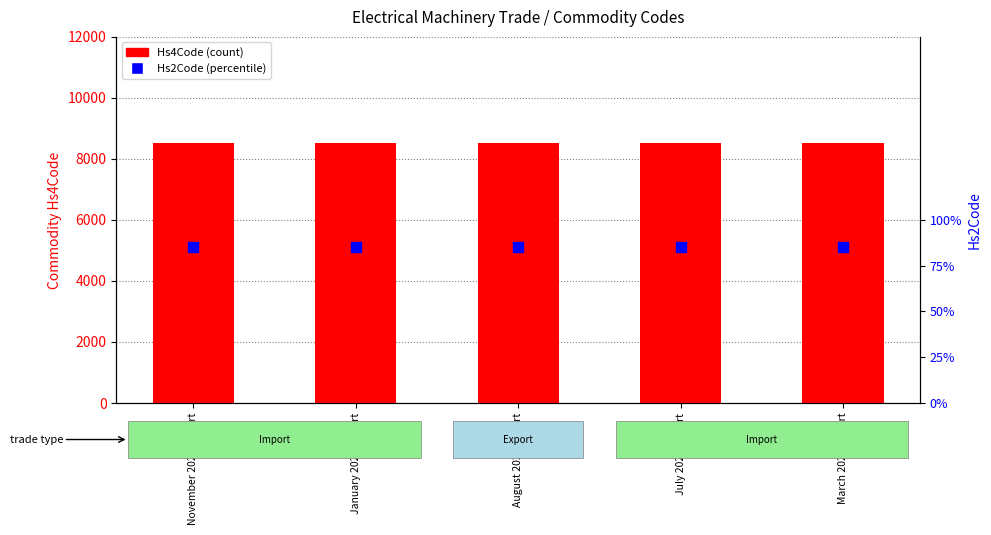

At which category is the sum across all series the highest?

November 2023 Import